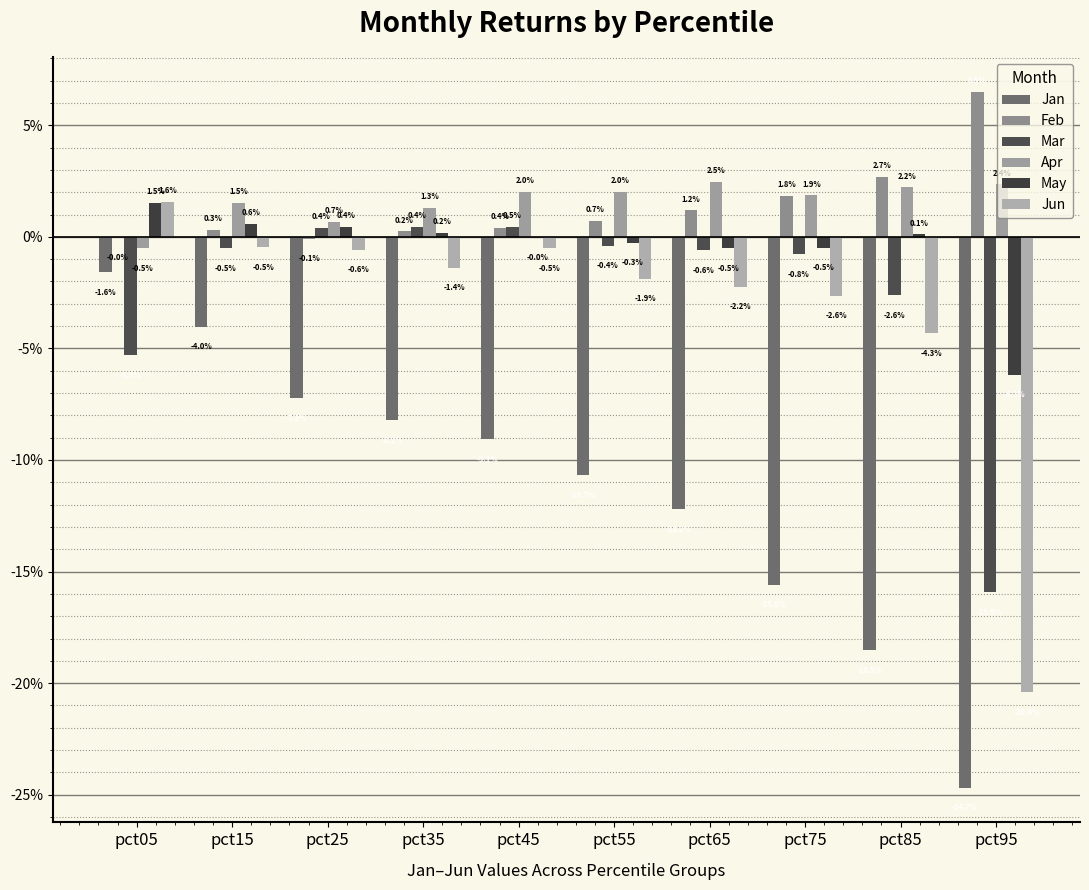

How many values in the Feb series exceed 0?

8